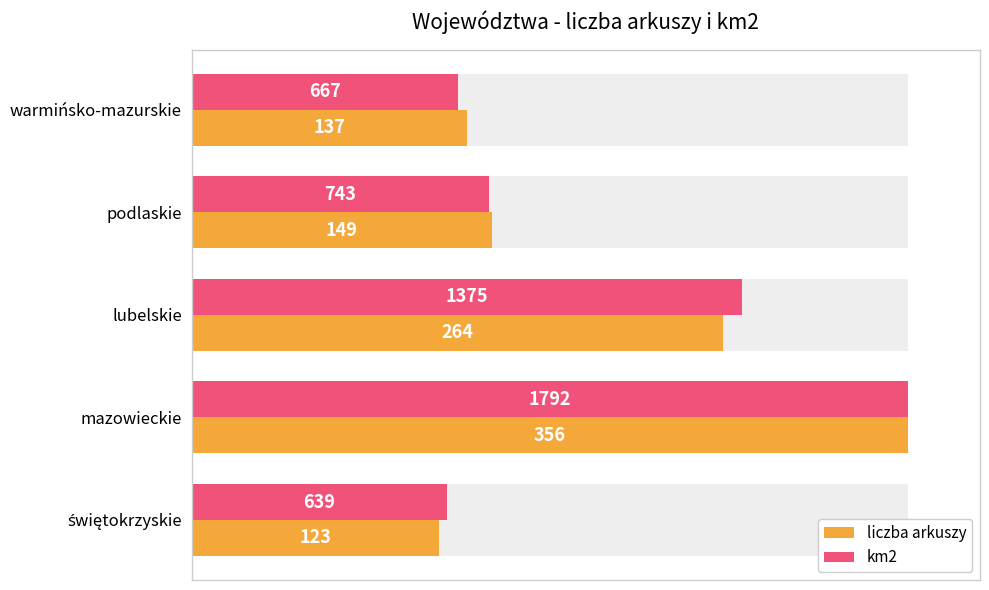

How many bars are there in total?

10